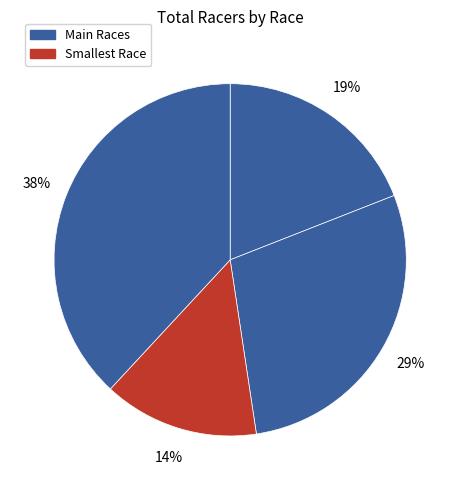

How many slices are in this pie chart?

4